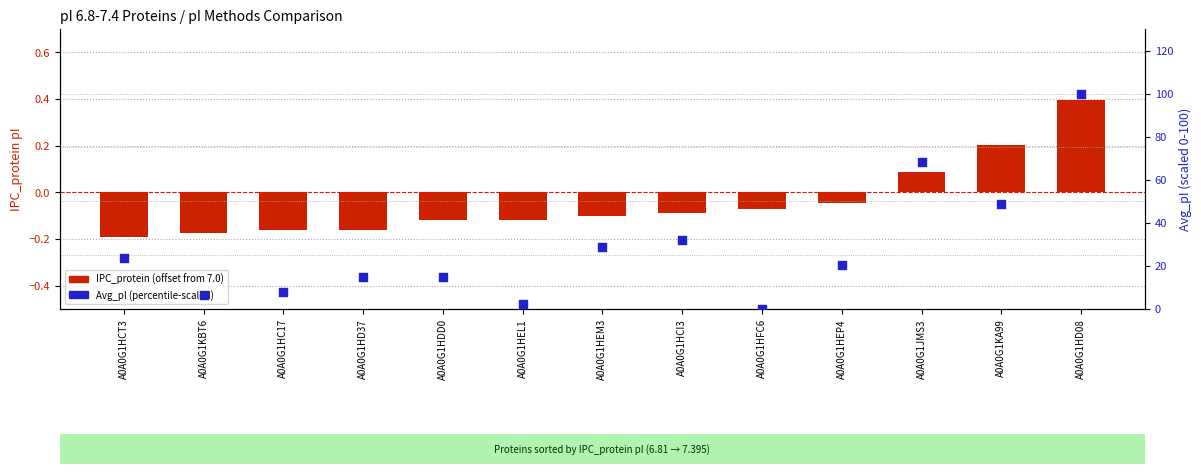

Which series contains the lowest Y value?

IPC_protein (offset from 7.0)